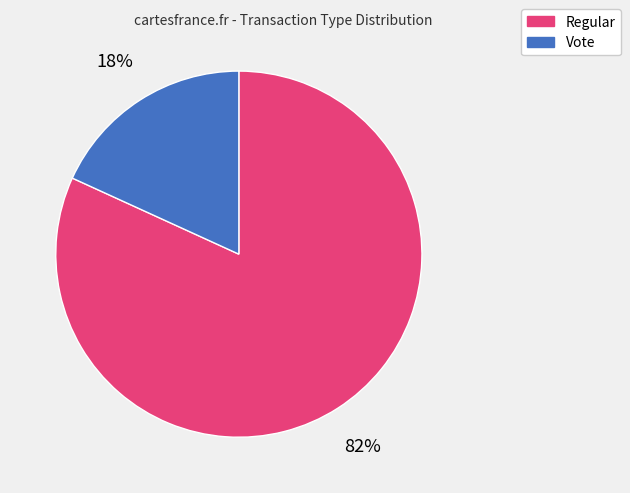

True or false: Vote accounts for 33% of the total.

False